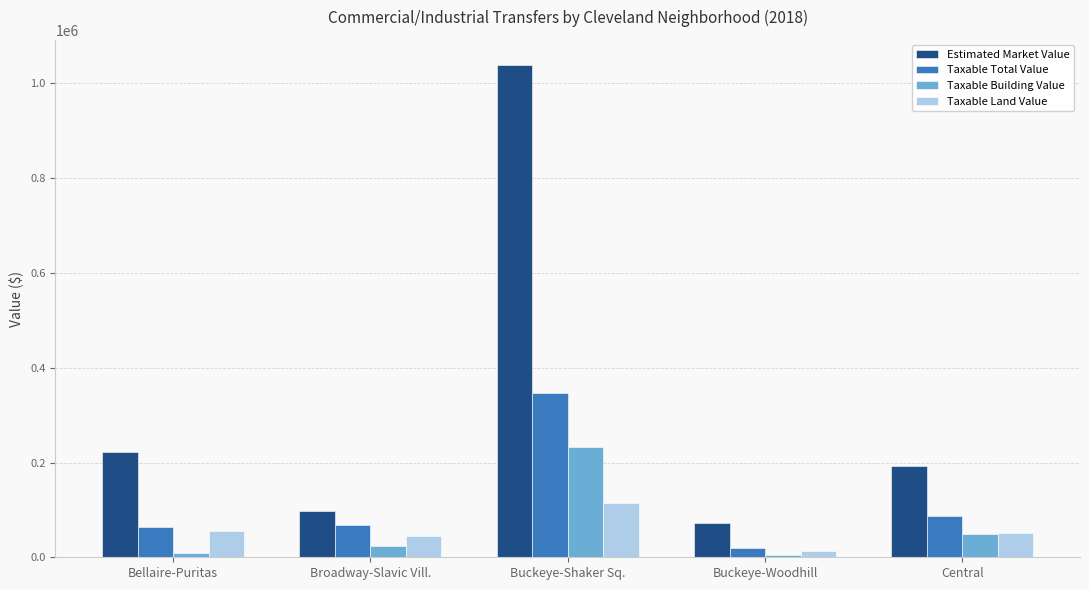

How many bars are there in each group?

4